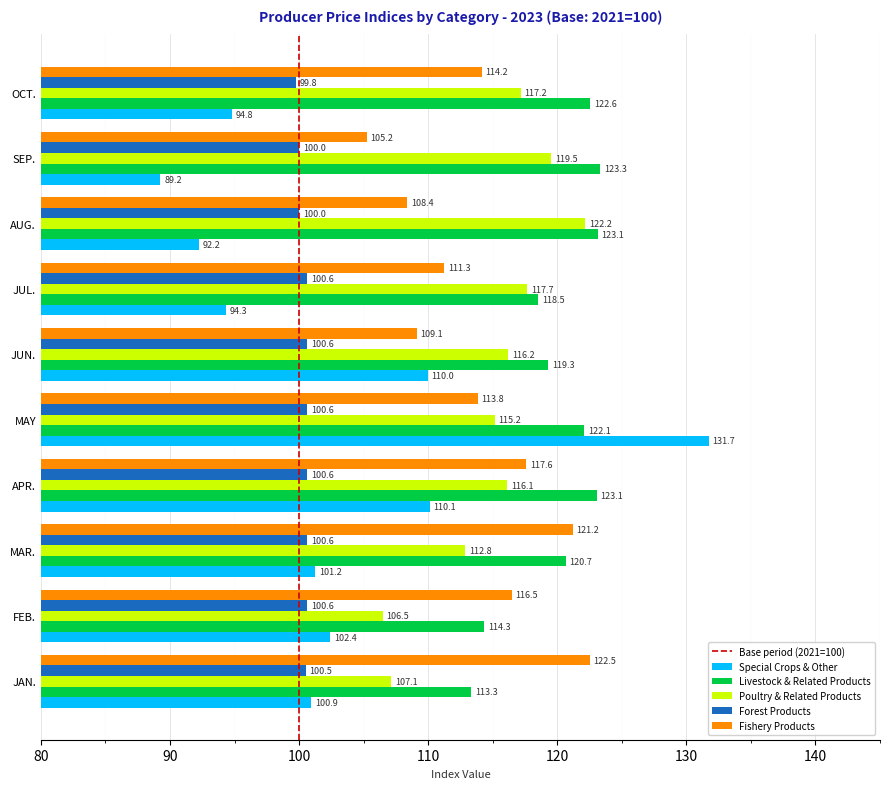

What is the spread (max minus min) of values at AUG.?

30.9